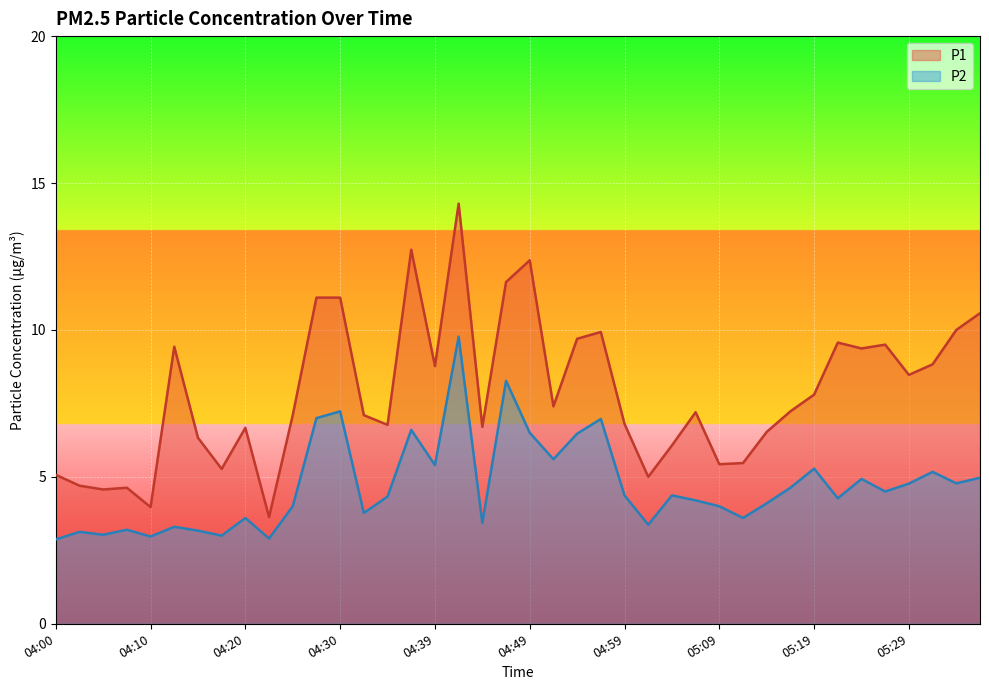

Rank the series at 05:04 from lowest to highest value.

P2, P1